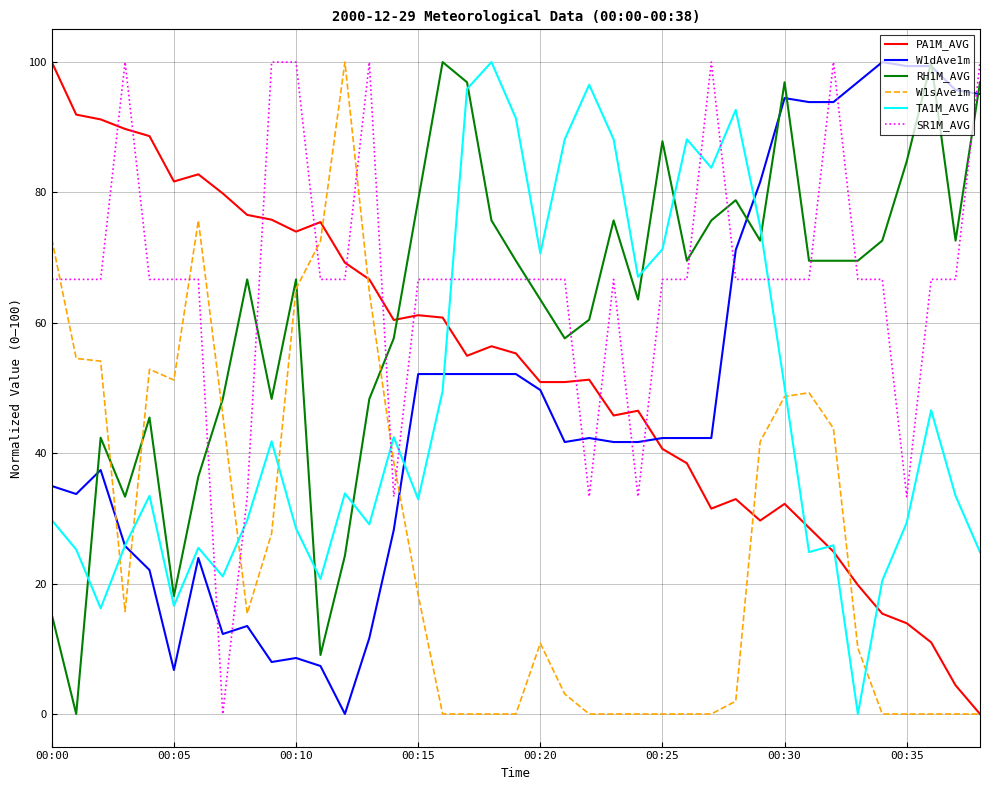

How many values in the PA1M_AVG series are below 54?

19